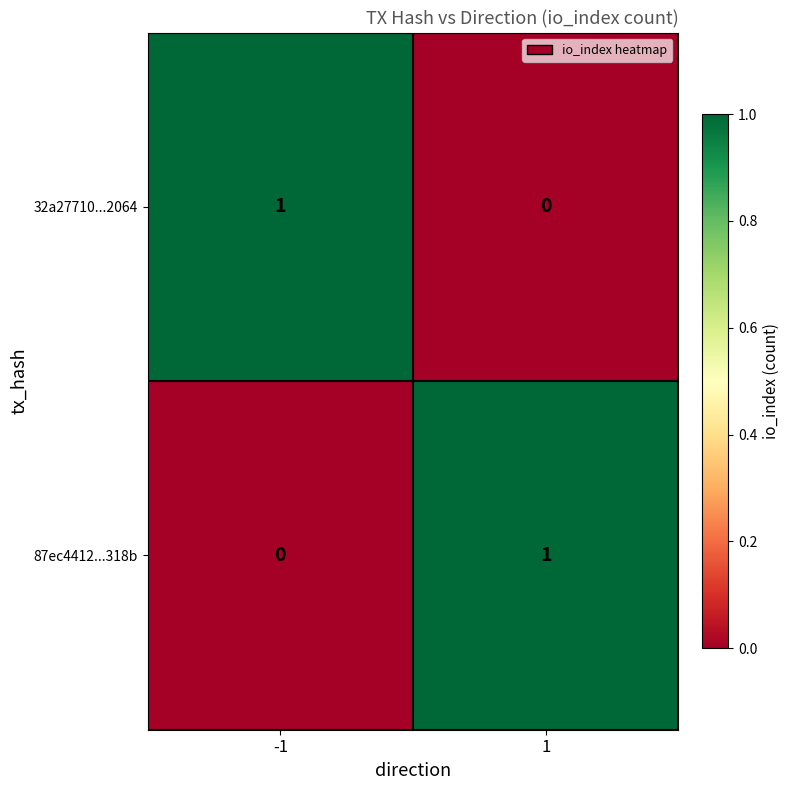

Rank the categories by 32a27710...2064 value from highest to lowest.

-1, 1